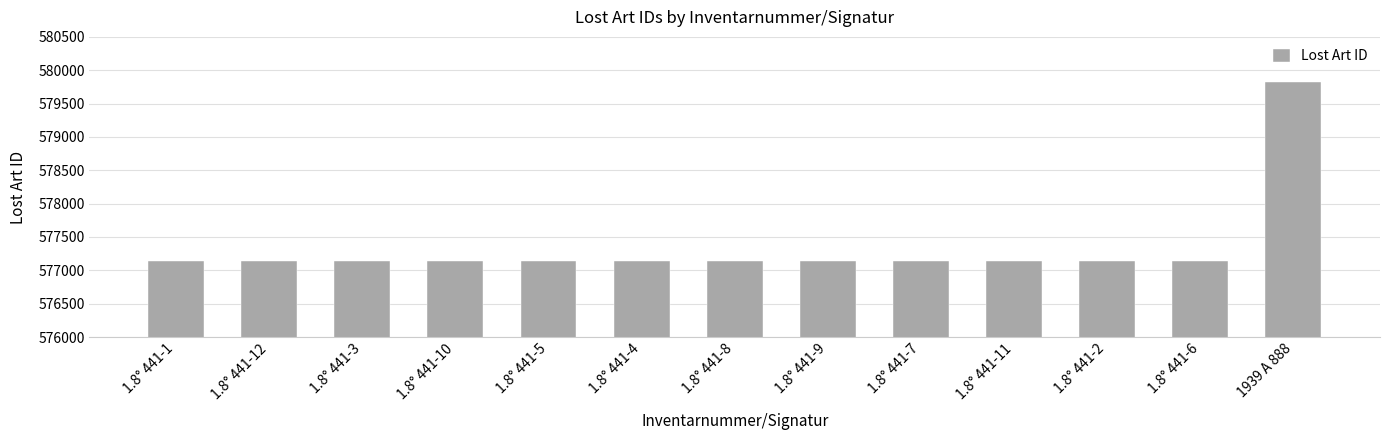

Is it true that the value at 1.8° 441-1 is 577133?

True